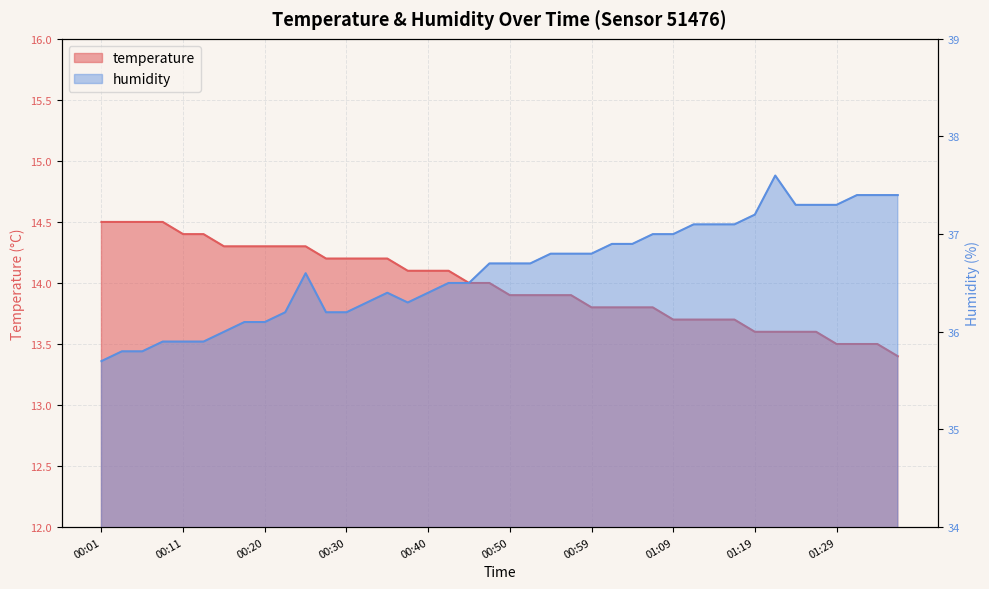

Reading left to right, list all the values displayed in this chart.

temperature: 00:01=14.5	00:03=14.5	00:06=14.5	00:08=14.5	00:11=14.4	00:13=14.4	00:15=14.3	00:18=14.3	00:20=14.3	00:23=14.3	00:25=14.3	00:28=14.2	00:30=14.2	00:33=14.2	00:35=14.2	00:37=14.1	00:40=14.1	00:42=14.1	00:45=14.0	00:47=14.0	00:50=13.9	00:52=13.9	00:54=13.9	00:57=13.9	00:59=13.8	01:02=13.8	01:04=13.8	01:07=13.8	01:09=13.7	01:12=13.7	01:14=13.7	01:16=13.7	01:19=13.6	01:21=13.6	01:24=13.6	01:26=13.6	01:29=13.5	01:31=13.5	01:33=13.5	01:36=13.4
humidity: 00:01=35.7	00:03=35.8	00:06=35.8	00:08=35.9	00:11=35.9	00:13=35.9	00:15=36.0	00:18=36.1	00:20=36.1	00:23=36.2	00:25=36.6	00:28=36.2	00:30=36.2	00:33=36.3	00:35=36.4	00:37=36.3	00:40=36.4	00:42=36.5	00:45=36.5	00:47=36.7	00:50=36.7	00:52=36.7	00:54=36.8	00:57=36.8	00:59=36.8	01:02=36.9	01:04=36.9	01:07=37.0	01:09=37.0	01:12=37.1	01:14=37.1	01:16=37.1	01:19=37.2	01:21=37.6	01:24=37.3	01:26=37.3	01:29=37.3	01:31=37.4	01:33=37.4	01:36=37.4